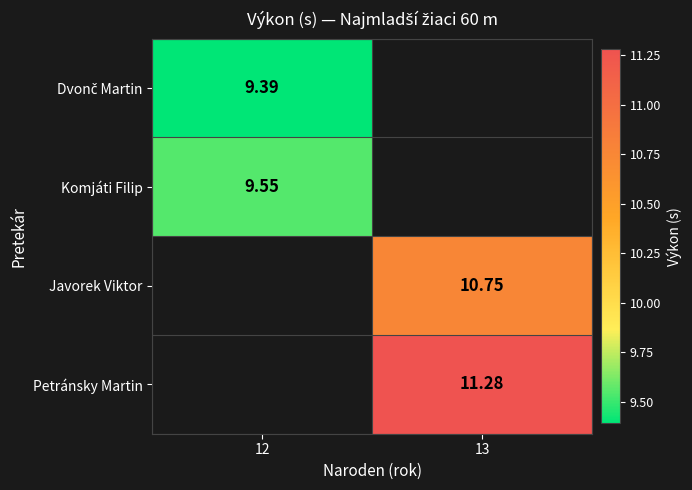

What is the spread (max minus min) of values at 12?

0.2